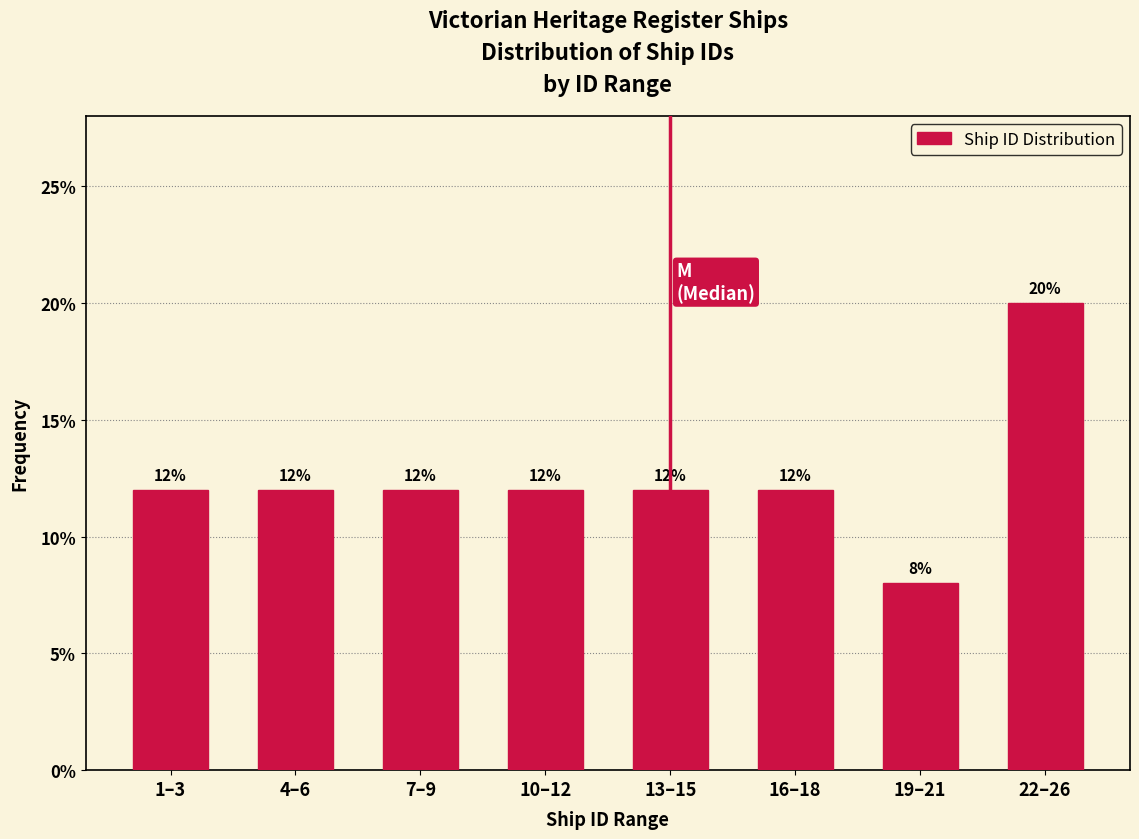

Does the chart contain any negative values?

No